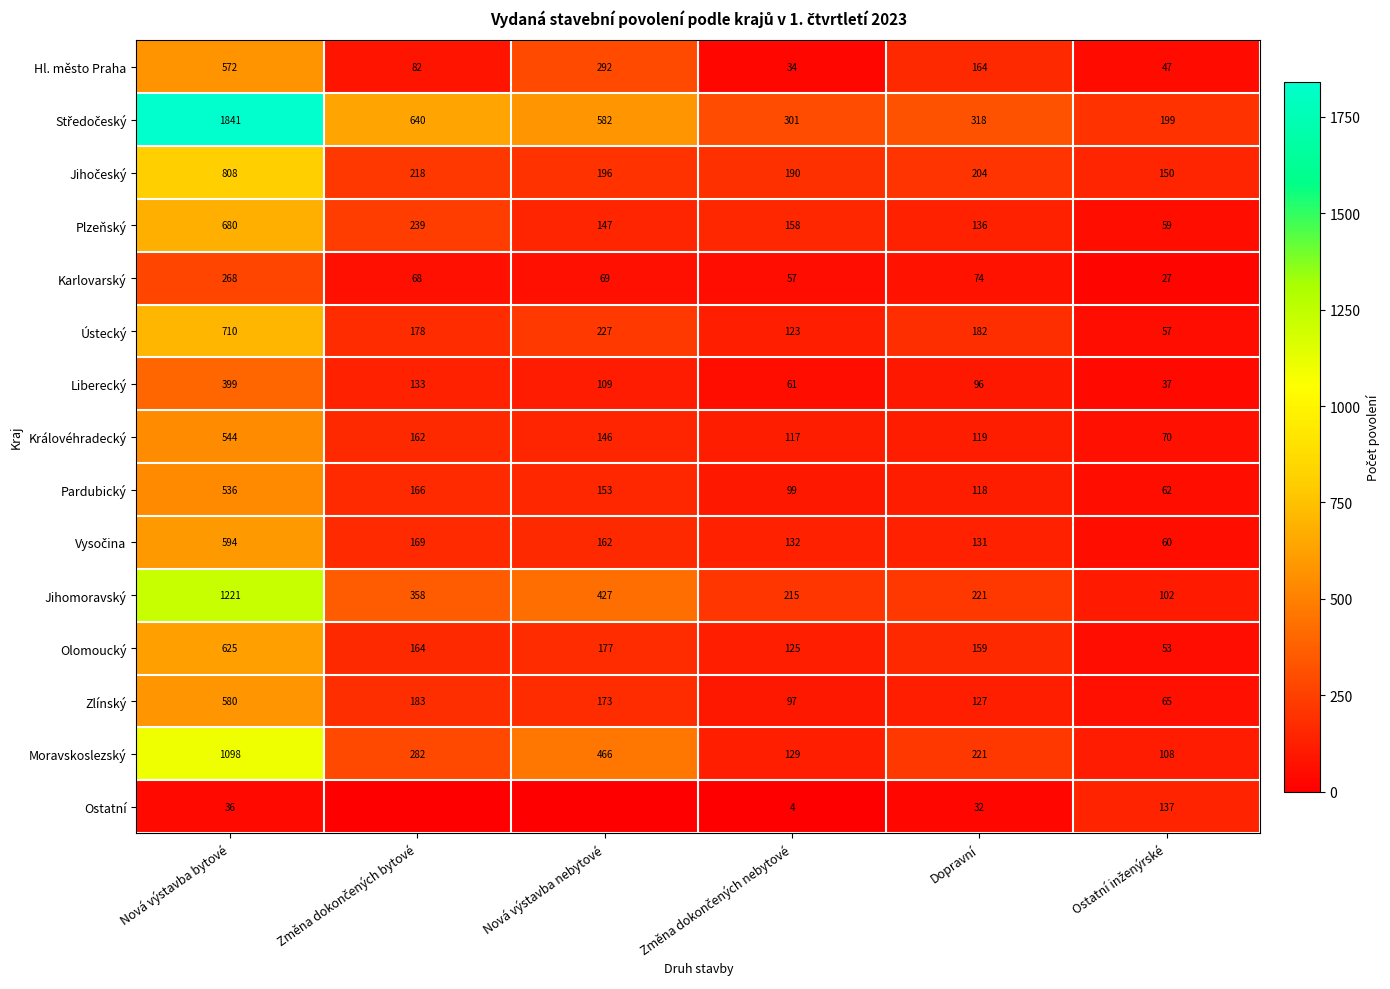

What is the spread (max minus min) of values at Ostatní inženýrské?

172